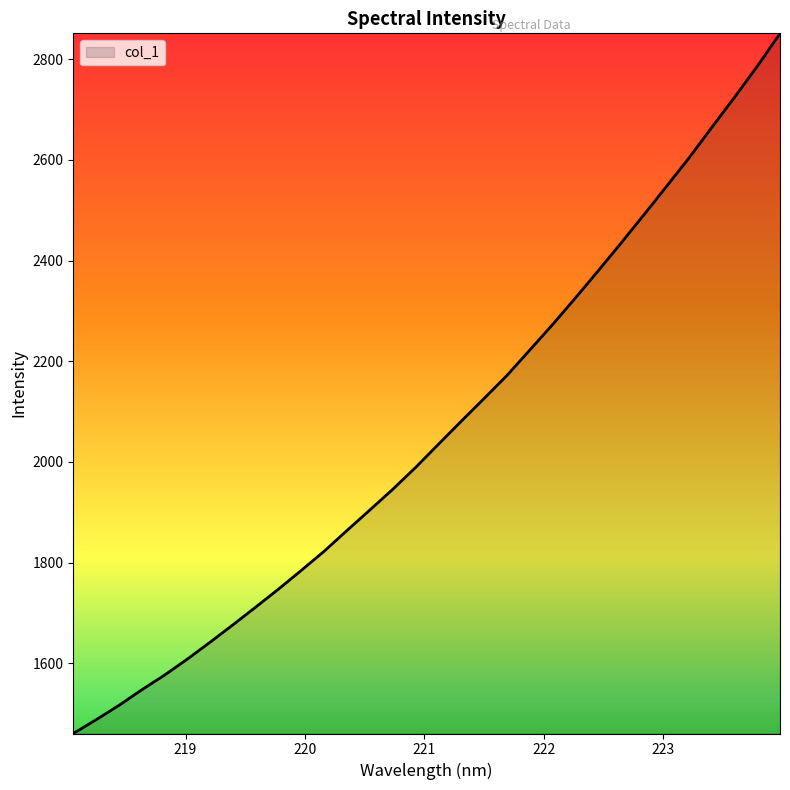

What is the maximum value shown in the chart?

2851.4